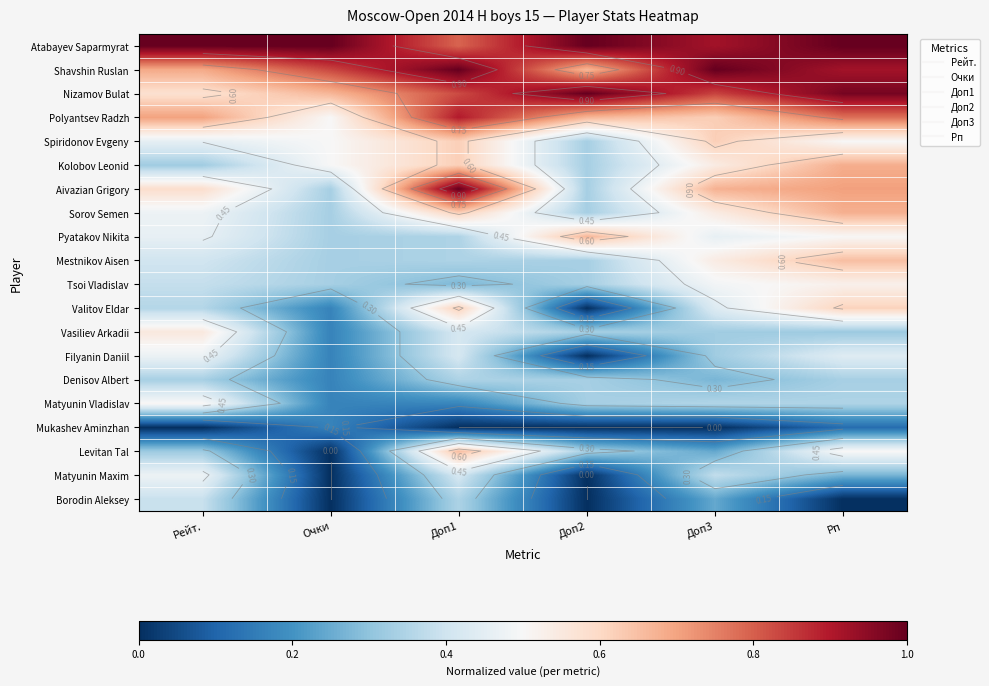

Between Доп1 and Рейт., which is larger?

Рейт.